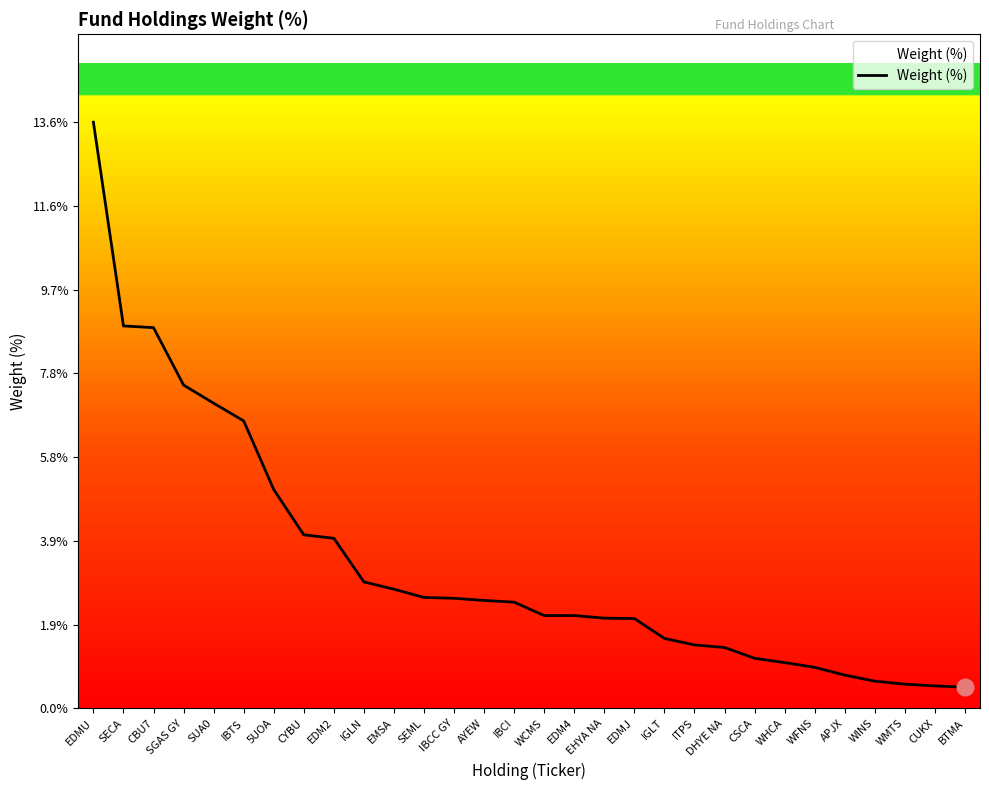

What position from the right is CUKX?

2